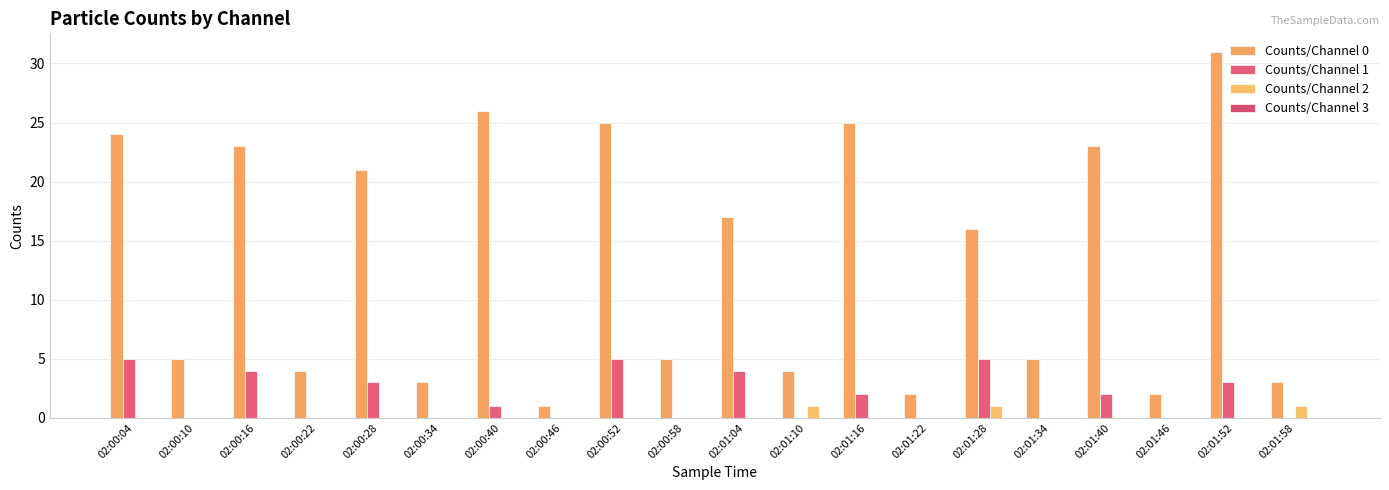

How many groups of bars are there?

20